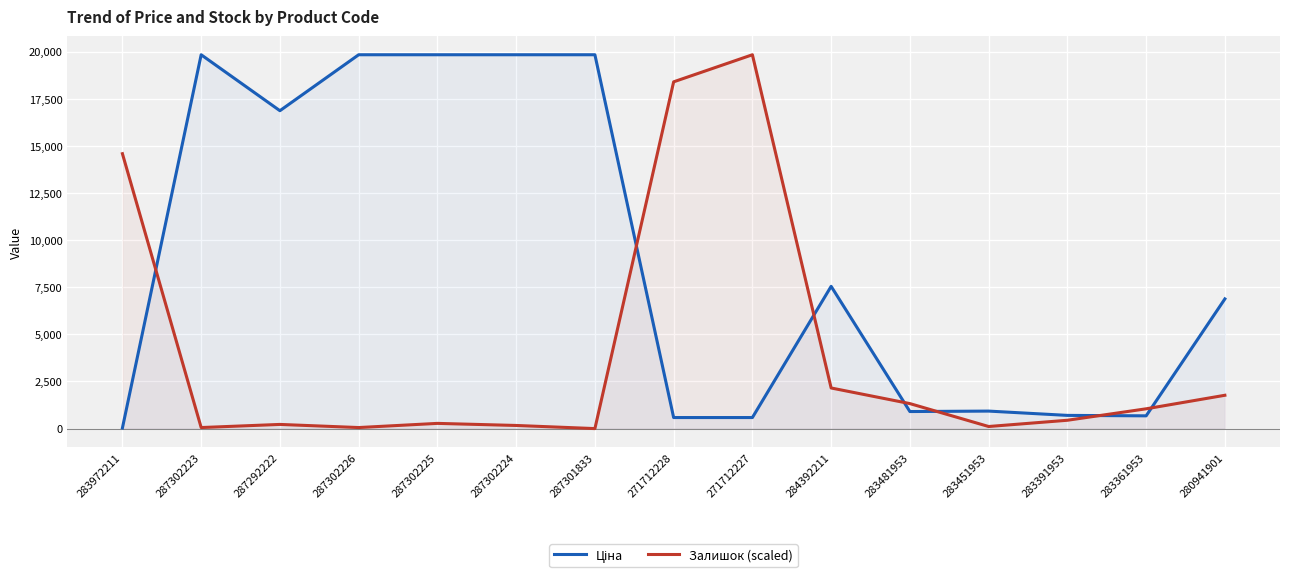

Reading left to right, what are all the values shown in this chart?

Ціна: 283972211=32.0	287302223=19831.1	287292222=16863.2	287302226=19831.1	287302225=19831.1	287302224=19831.1	287301833=19831.1	271712228=586.0	271712227=586.0	284392211=7545.9	283481953=904.3	283451953=928.3	283391953=700.4	283361953=676.4	280941901=6879.5
Залишок (scaled): 283972211=14583.3	287302223=55.2	287292222=221.0	287302226=55.2	287302225=276.2	287302224=165.7	287301833=0.0	271712228=18394.8	271712227=19831.1	284392211=2154.4	283481953=1325.8	283451953=110.5	283391953=441.9	283361953=1049.6	280941901=1767.7